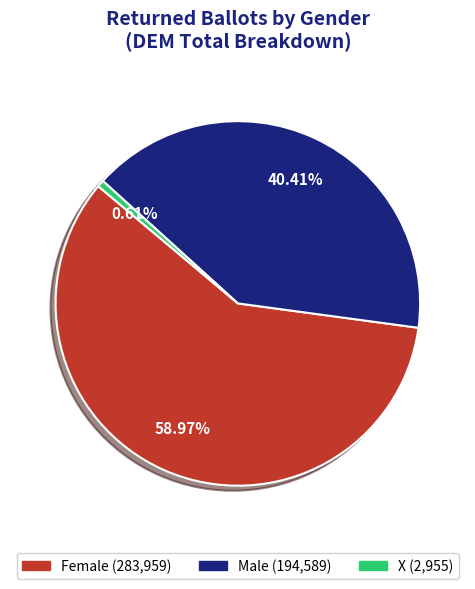

To the nearest percent, what percentage of the pie is X?

1%